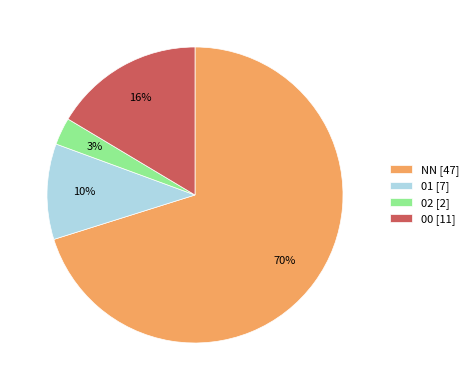

To the nearest percent, what portion does 02 [2] represent?

3%